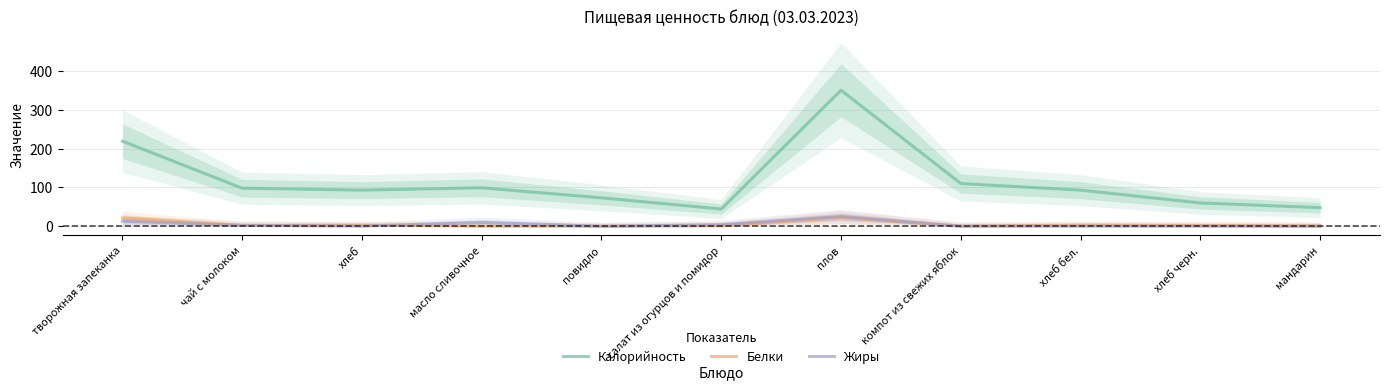

Which series has the largest total across all categories?

Калорийность